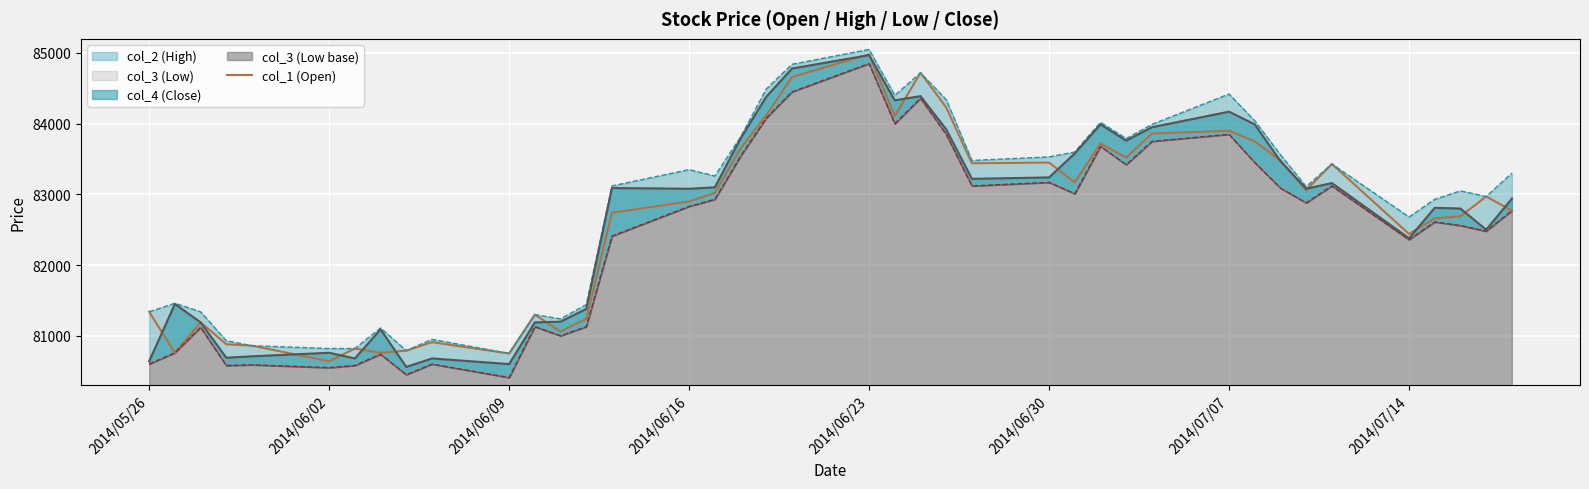

What is the value of the col_2 (High) point at the 9th from the left?

80790